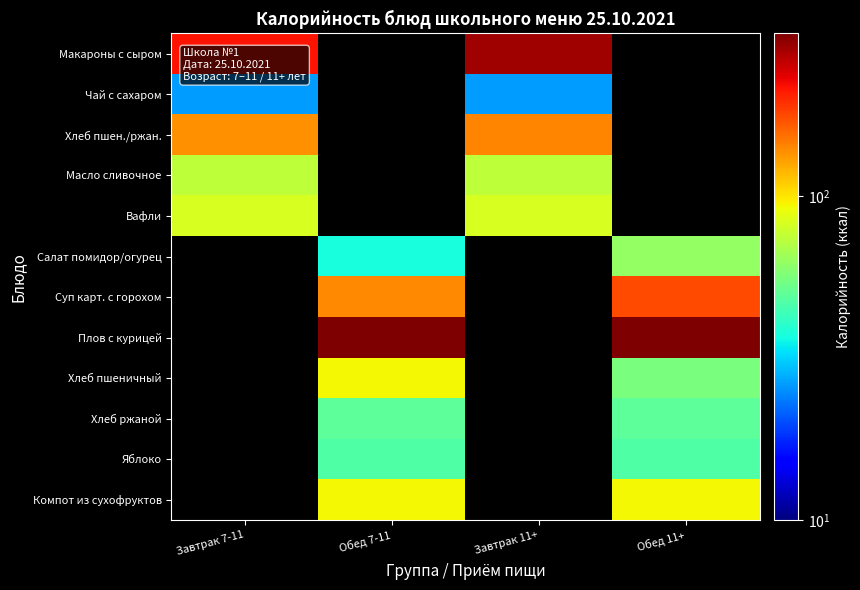

Is it true that Хлеб ржаной equals 49.5 at Обед 7-11?

True